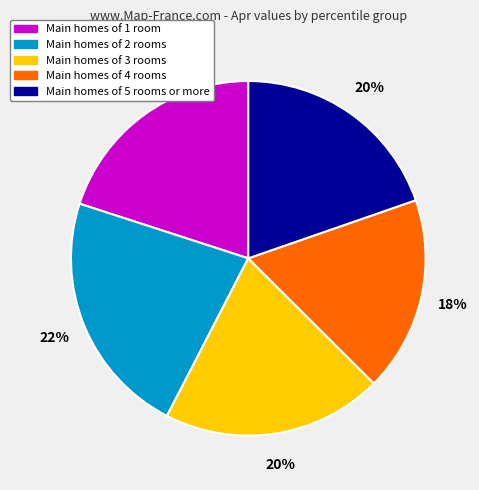

How many segments does this pie chart have?

5